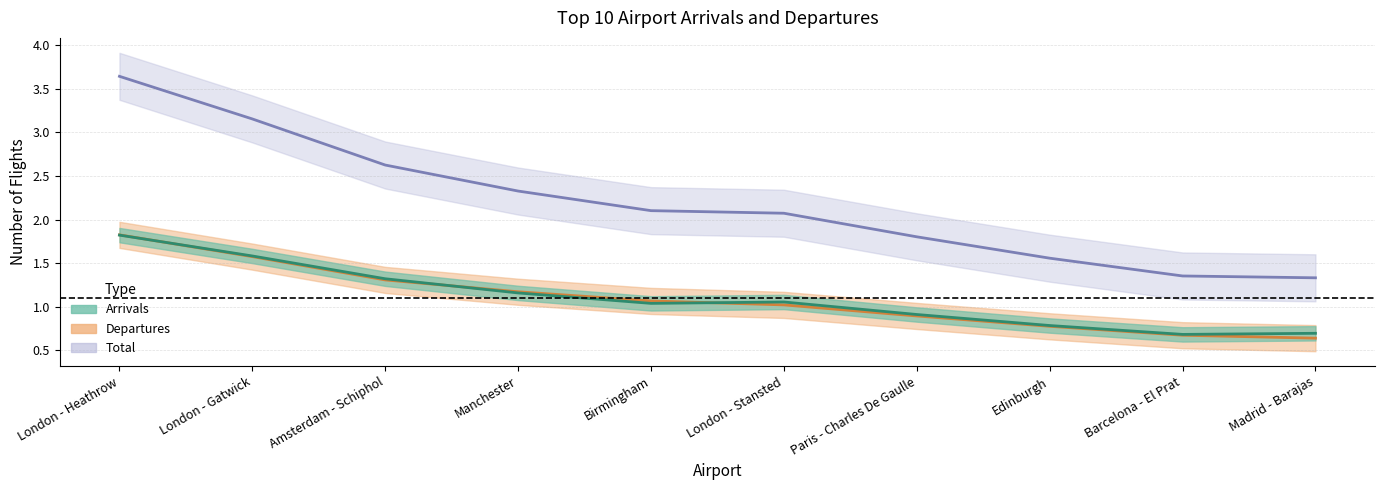

What is the sum of all Departures values?

10.9